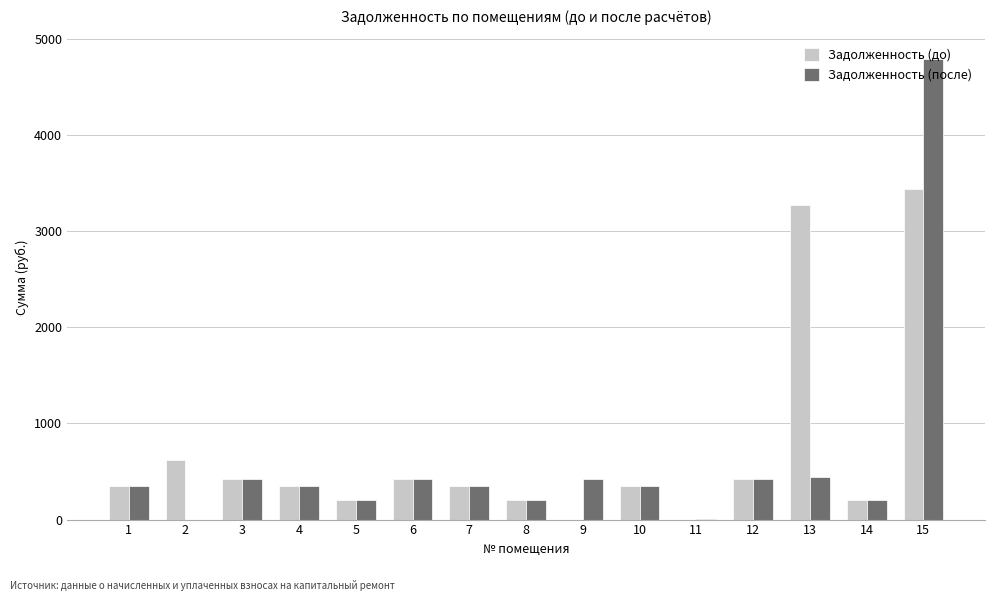

Between 4 and 13, which series saw the biggest shift?

Задолженность (до)